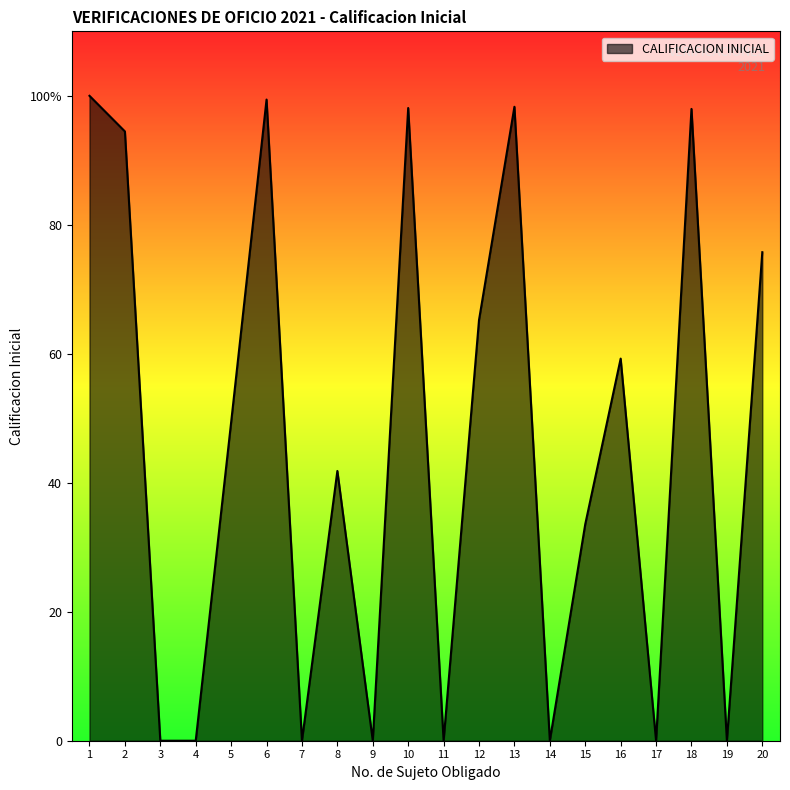

What value does the data have at 12?

65.2